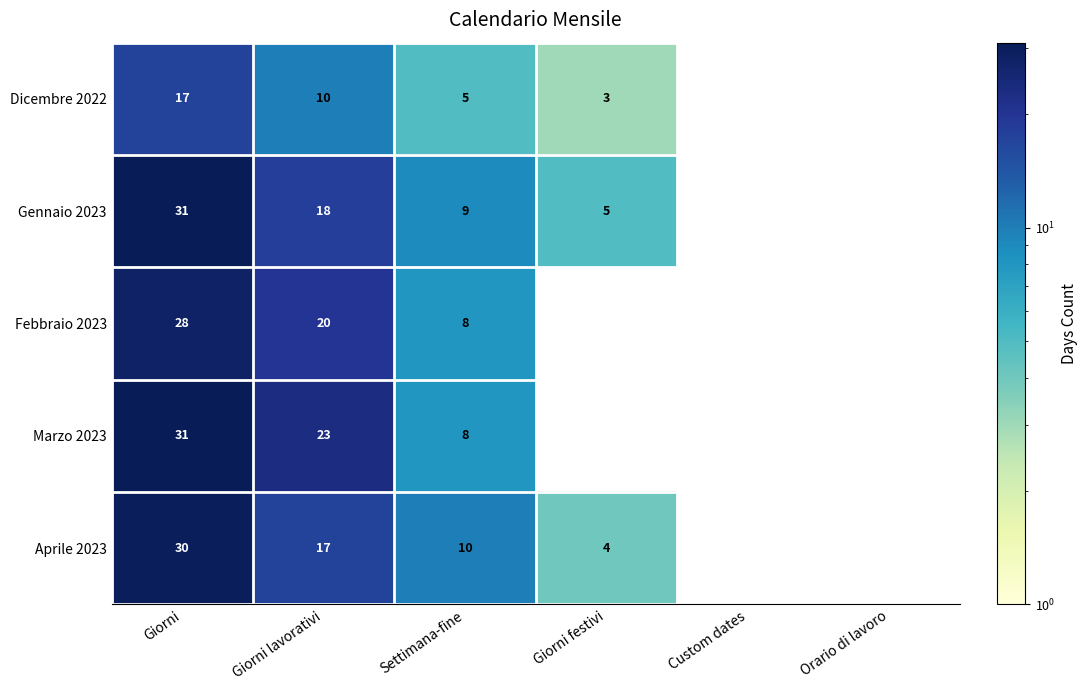

True or false: Gennaio 2023 has a value of 29 at Giorni lavorativi.

False